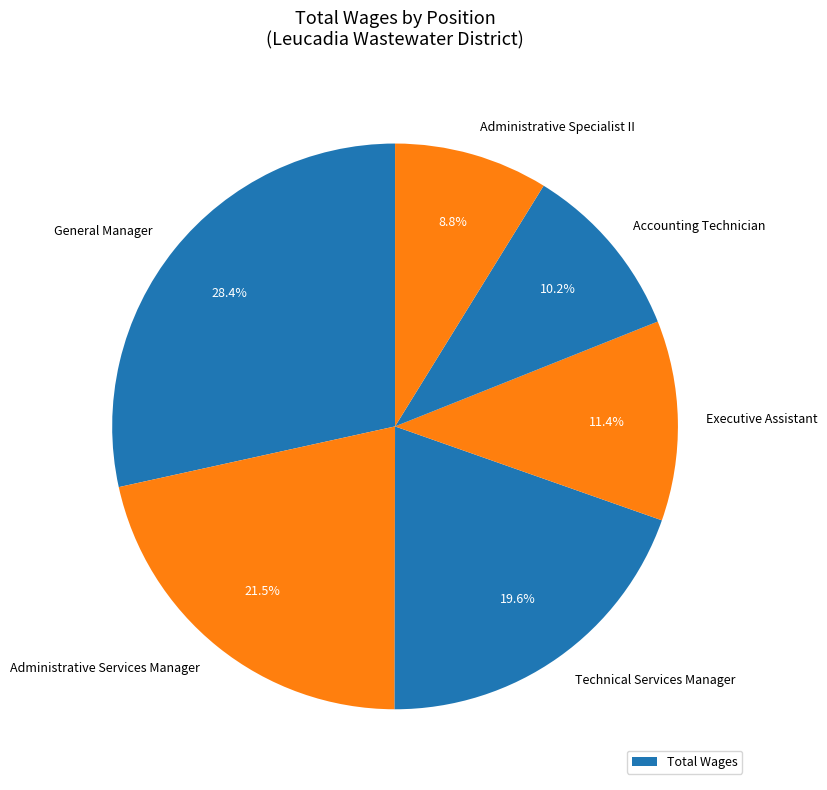

Between Executive Assistant and Administrative Specialist II, which is larger?

Executive Assistant